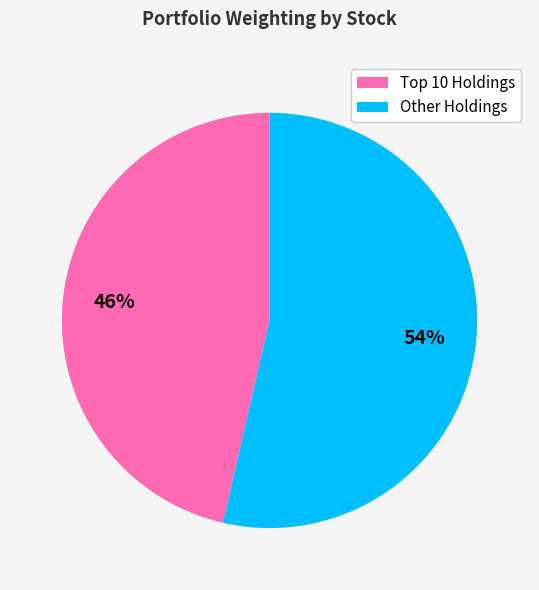

The Other Holdings slice represents 48% of the pie. True or false?

False